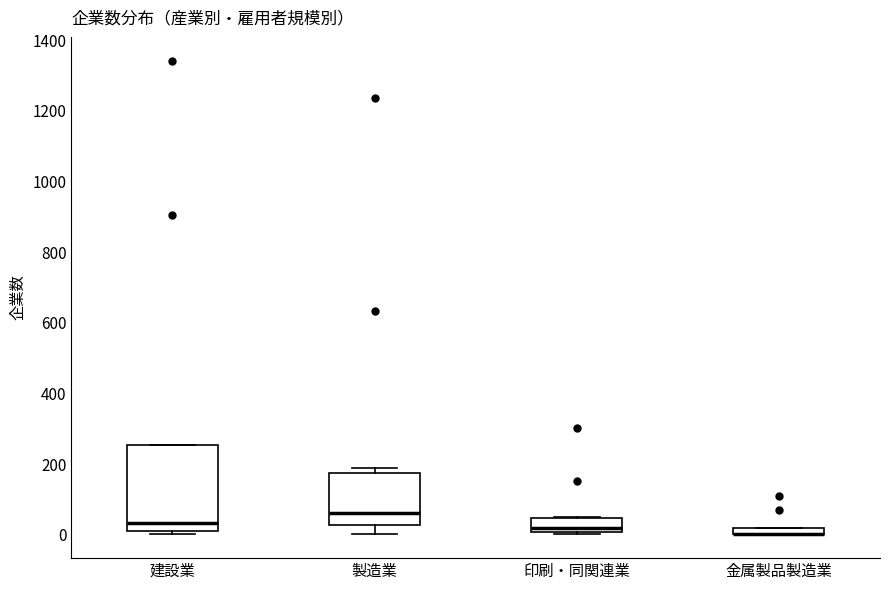

Where is the upper edge of the box for 金属製品製造業 on the y-axis? The values are not printed on the chart, so give them approximately, as read against the axis.

20